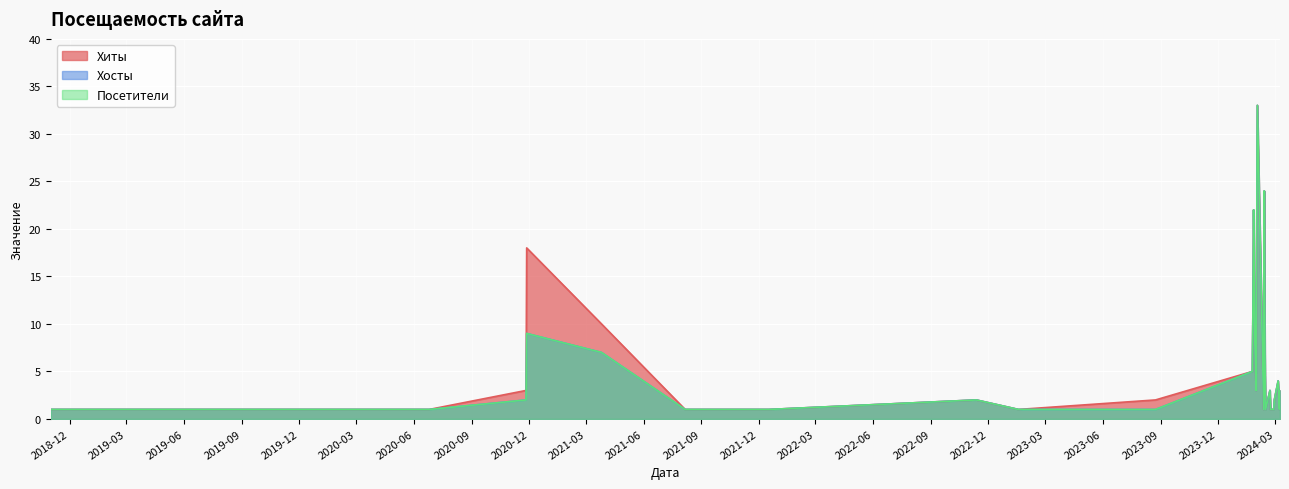

True or false: Хиты and Хосты cross at least once.

False